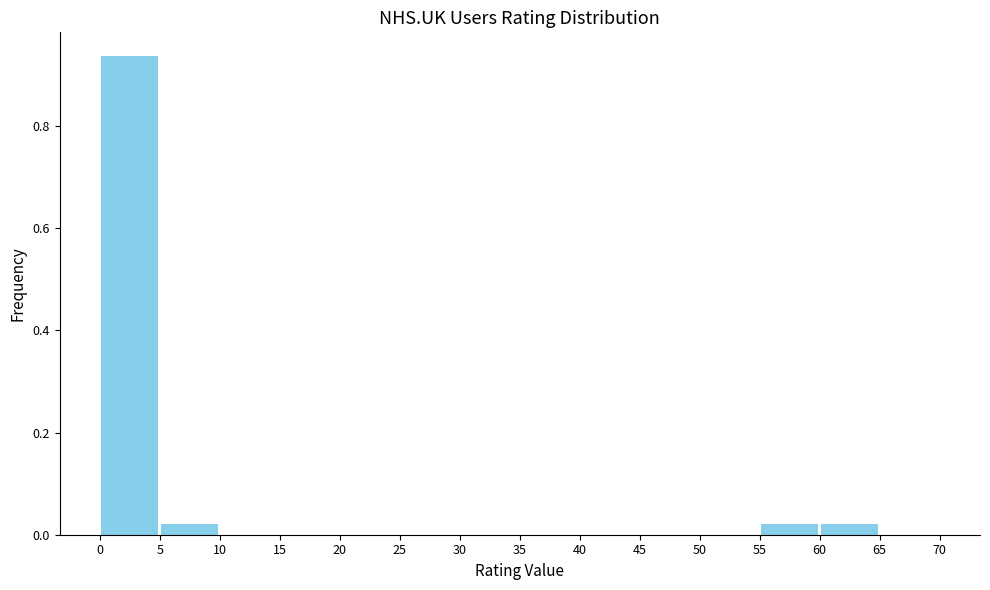

Reading left to right, list every bar in this chart as the range it spans on the x-axis followed by its height. The values are not printed on the chart, so give them approximately, as read against the axis.

0 to 5: 0.94
5 to 10: 0.02
10 to 15: 0
15 to 20: 0
20 to 25: 0
25 to 30: 0
30 to 35: 0
35 to 40: 0
40 to 45: 0
45 to 50: 0
50 to 55: 0
55 to 60: 0.02
60 to 65: 0.02
65 to 70: 0